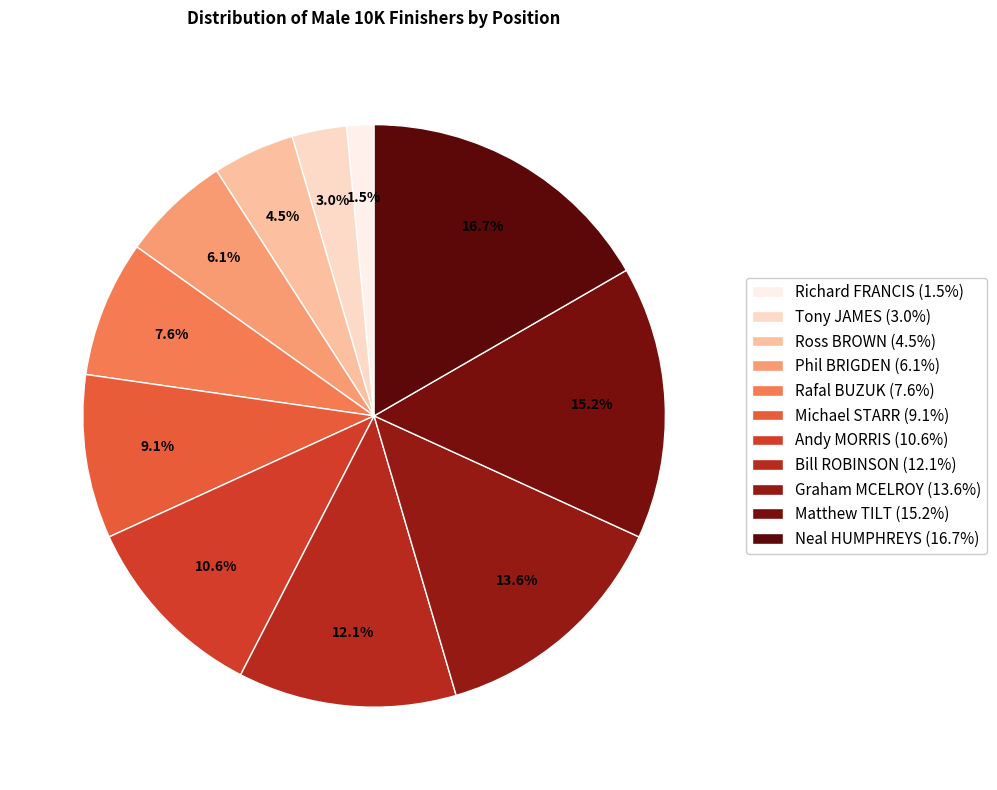

Rank the categories by value from lowest to highest.

Richard FRANCIS, Tony JAMES, Ross BROWN, Phil BRIGDEN, Rafal BUZUK, Michael STARR, Andy MORRIS, Bill ROBINSON, Graham MCELROY, Matthew TILT, Neal HUMPHREYS